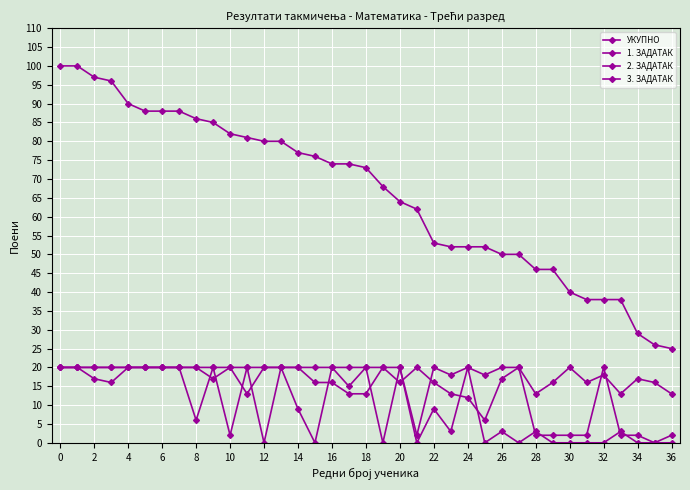

How many lines are shown in the chart?

4